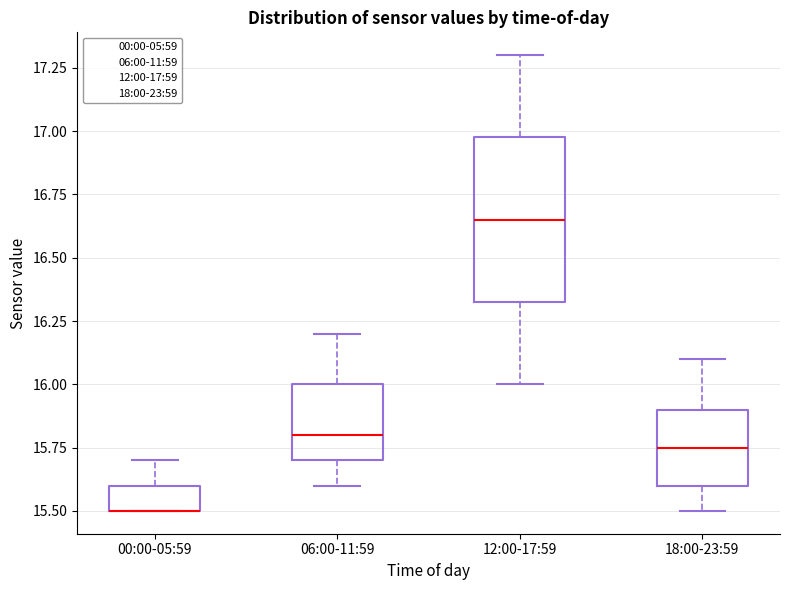

Where does the median line of the box for 06:00-11:59 sit on the y-axis? The values are not printed on the chart, so give them approximately, as read against the axis.

15.80